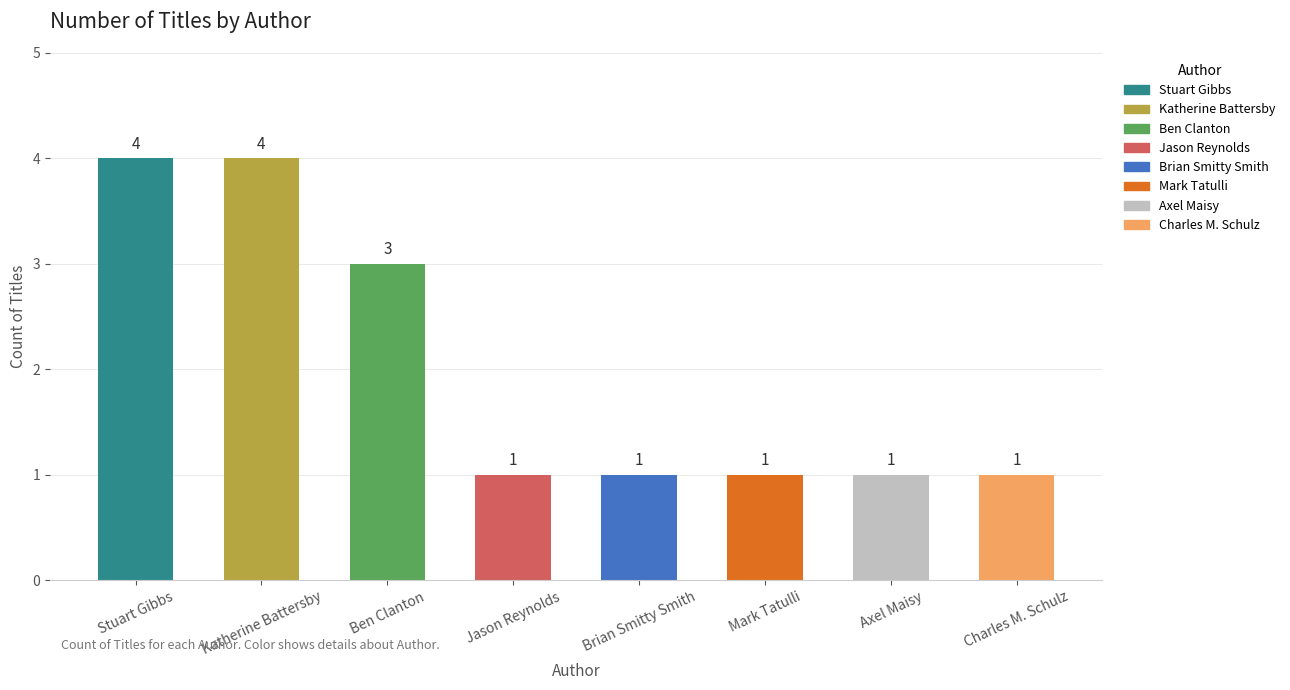

What is the maximum value shown in the chart?

4